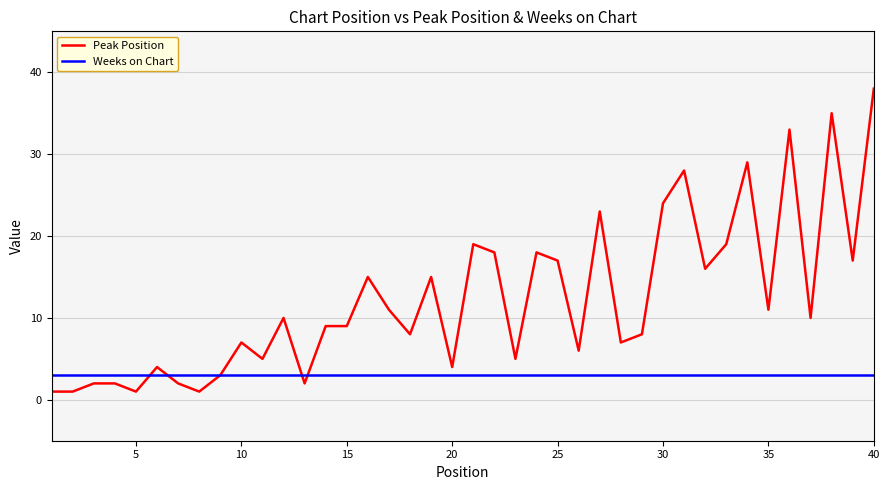

What is the minimum value shown in the chart?

1